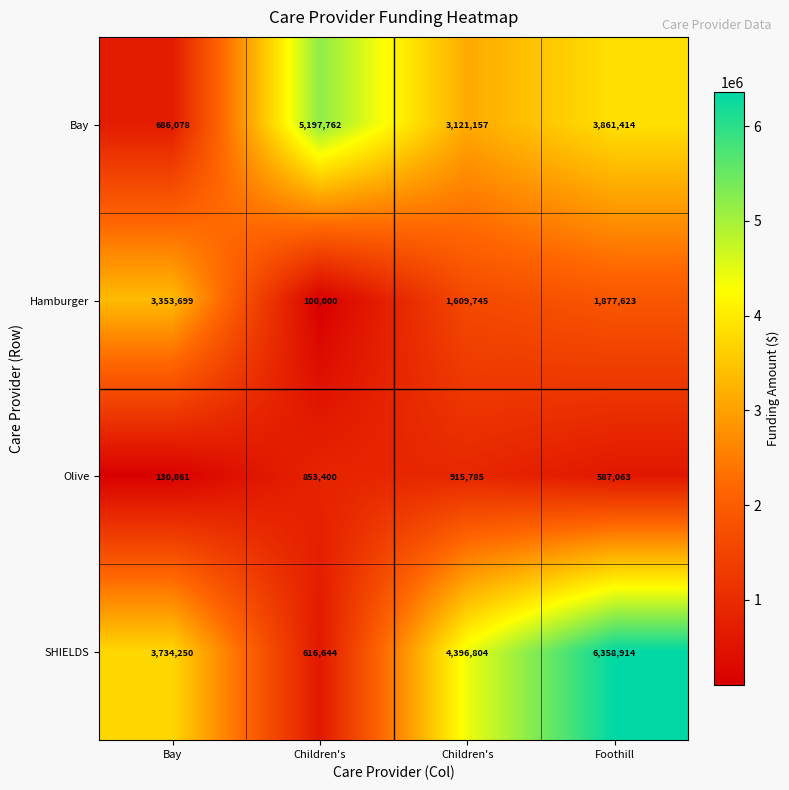

How many data points does each series have?

4